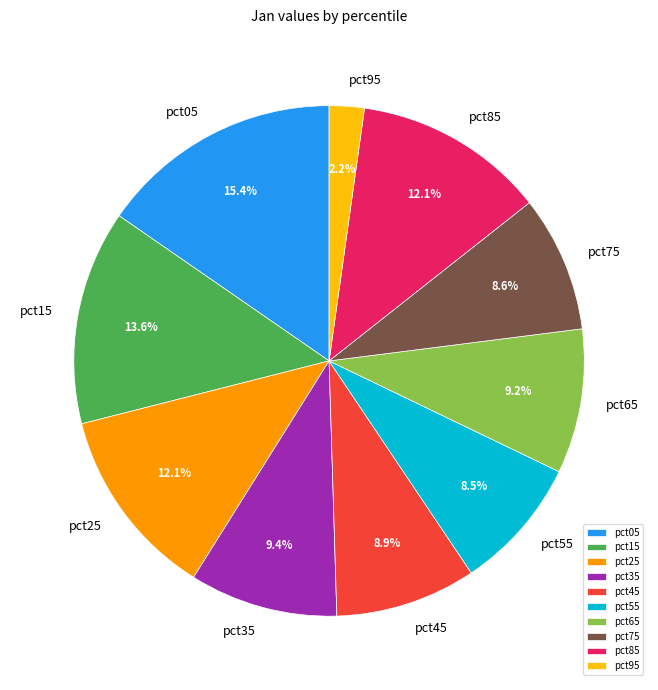

Is there any slice that represents more than half of the pie?

No